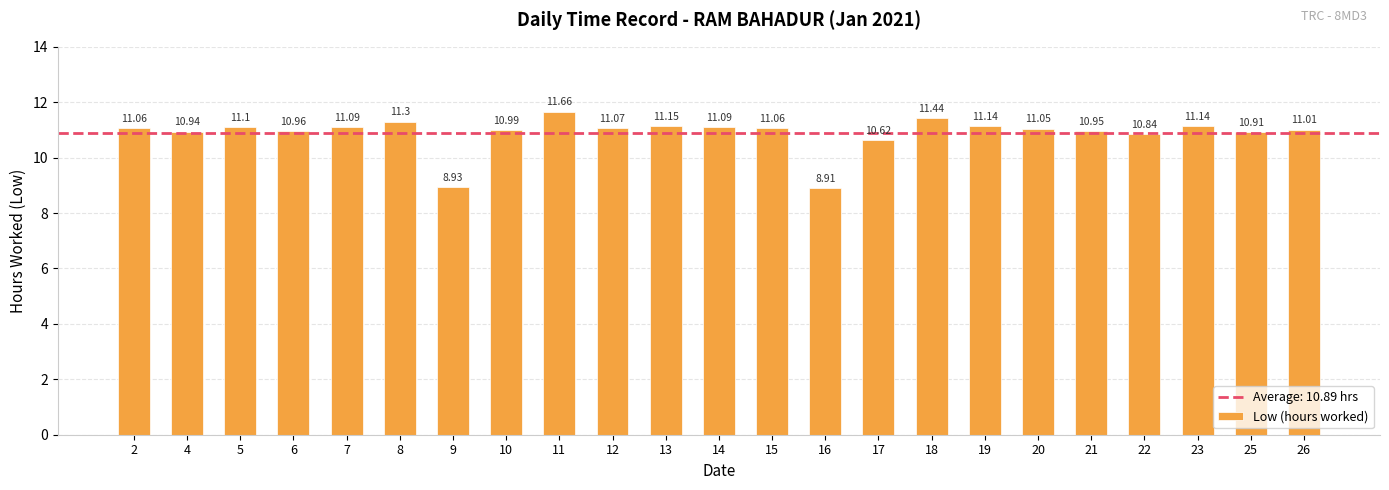

What is the sum of all values?

250.4